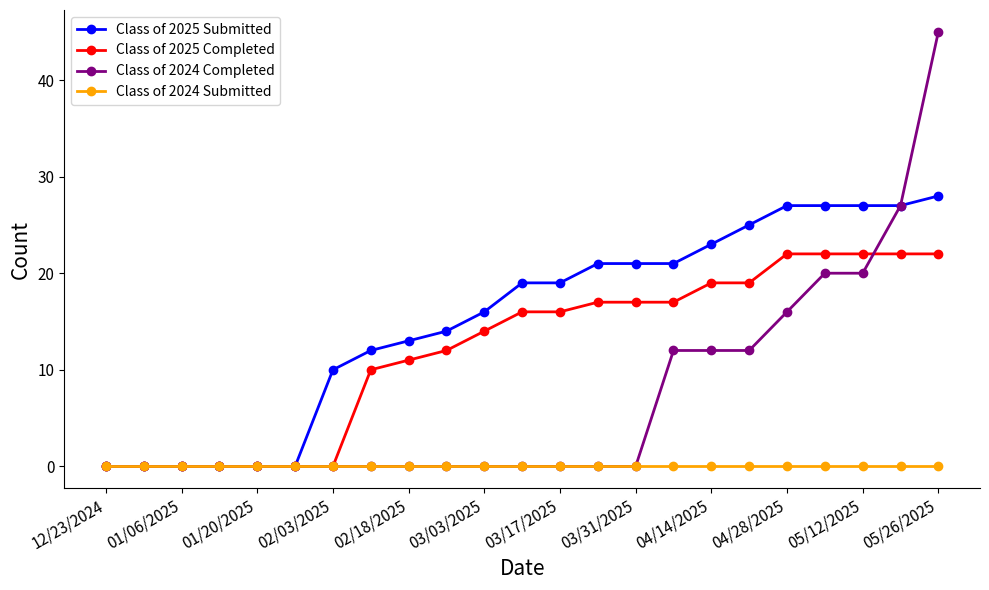

What are all the series names shown in the legend?

Class of 2025 Submitted, Class of 2025 Completed, Class of 2024 Completed, Class of 2024 Submitted